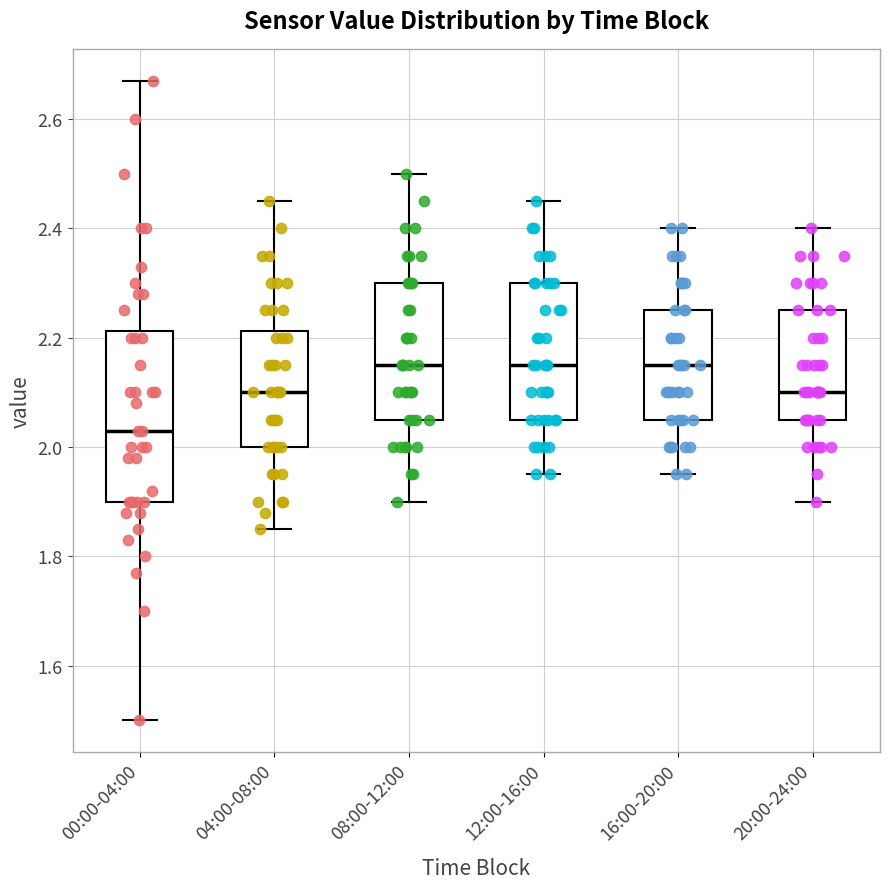

Where does the lower whisker of the box for 20:00-24:00 end on the y-axis? The values are not printed on the chart, so give them approximately, as read against the axis.

1.90